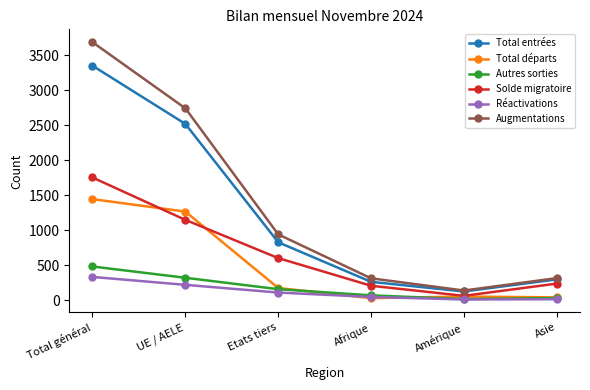

What is the spread (max minus min) of values at UE / AELE?

2521